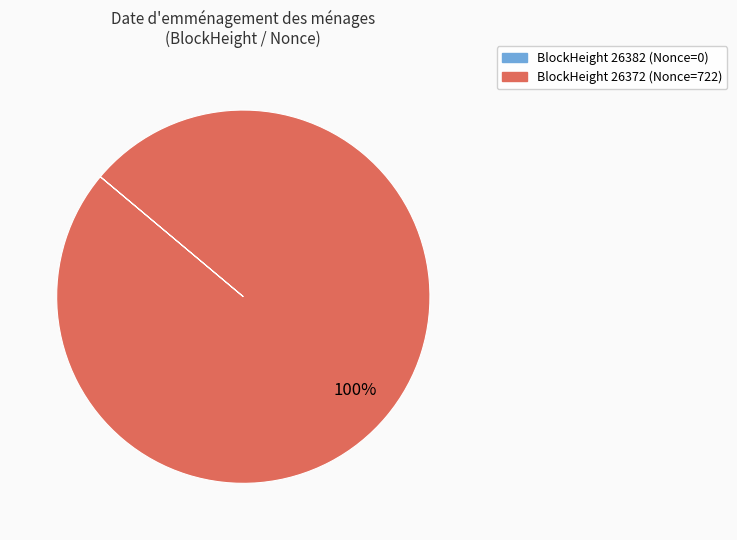

Does any single category account for the majority?

Yes